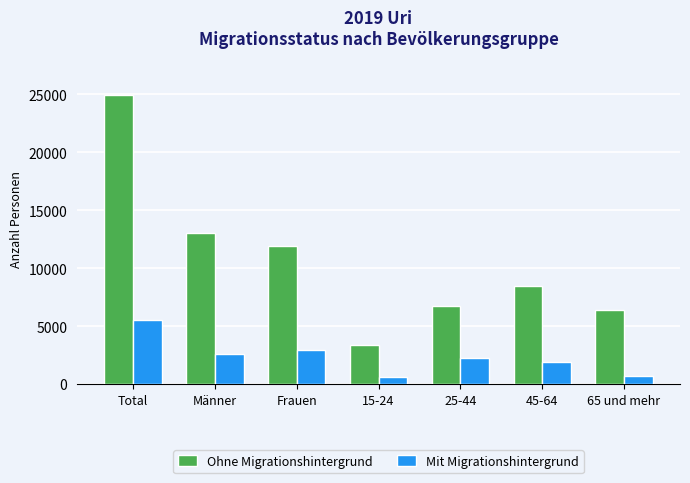

Between 25-44 and 65 und mehr, which series saw the biggest shift?

Mit Migrationshintergrund